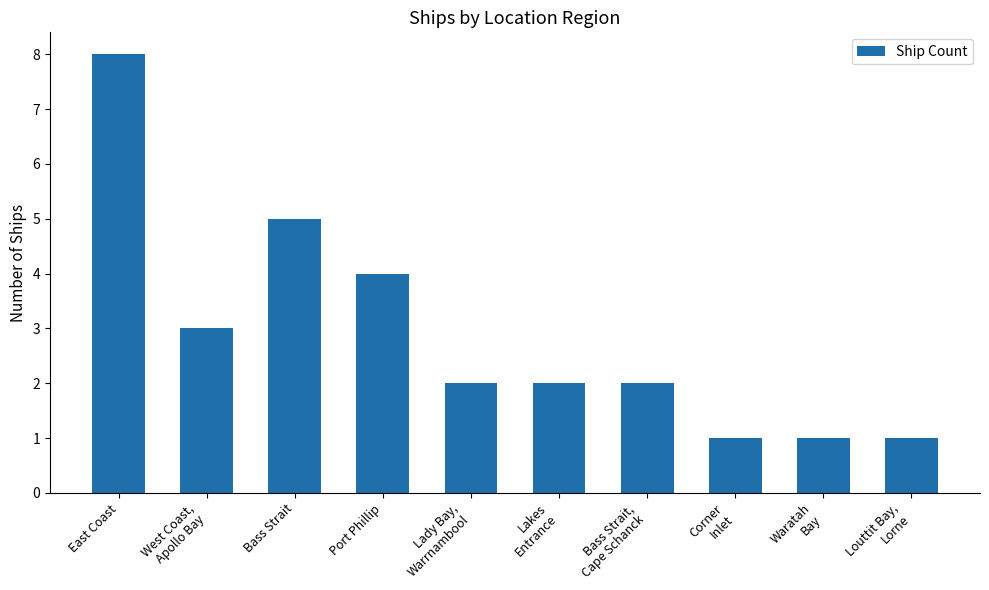

The value at Lakes
Entrance is 2. True or false?

True